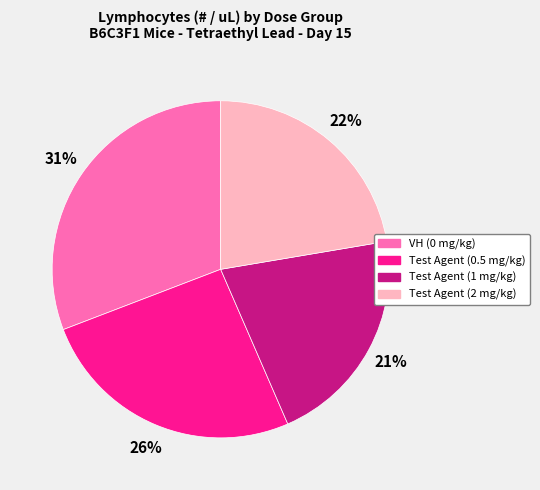

What is the largest slice in the pie chart?

VH (0 mg/kg)